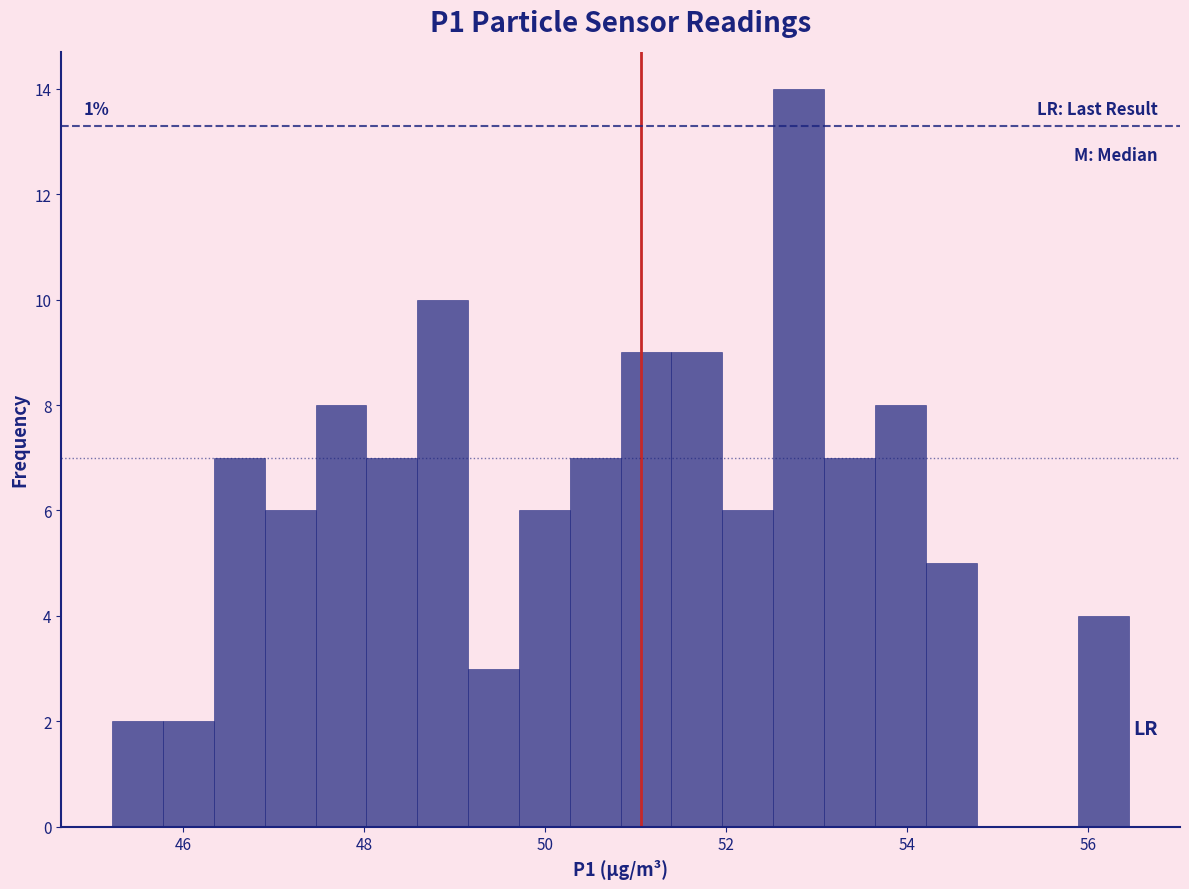

Read against the x-axis, roughly where is the centre of the tallest bar?

52.8